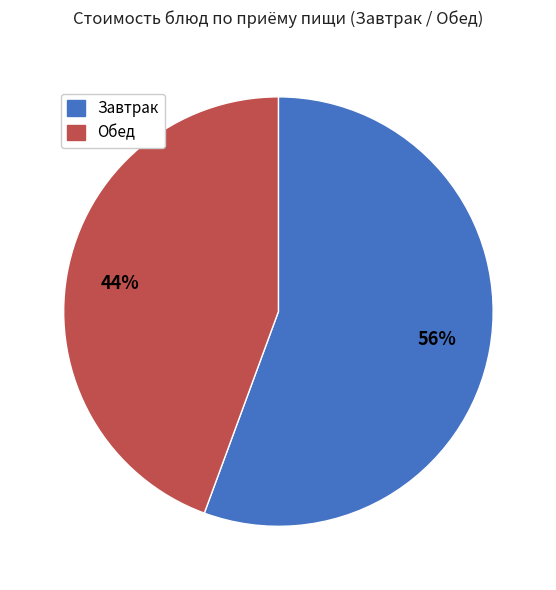

Count the number of slices in the pie.

2